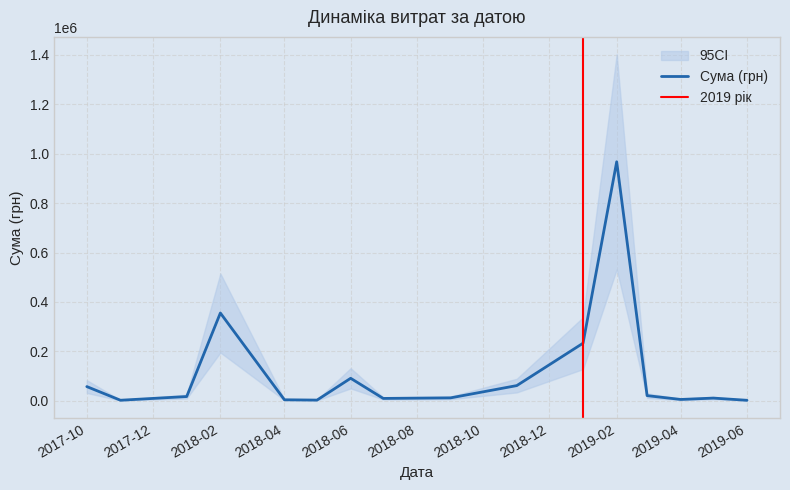

What is the highest value of the Сума (грн) series?

967225.3